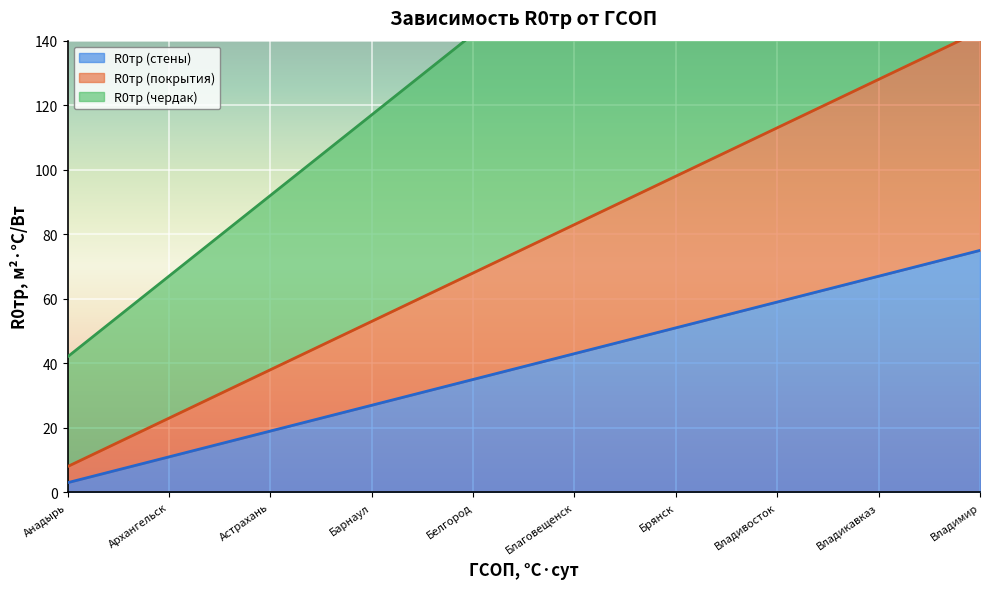

How many R0тр (чердак) values are between 92 and 217?

6